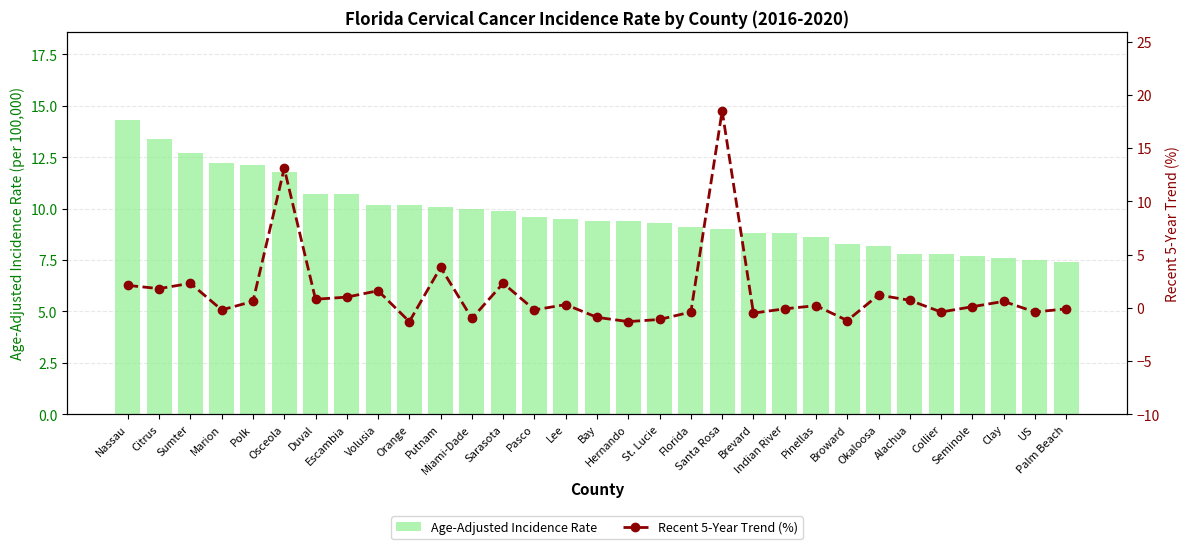

At how many categories does at least one series exceed 4?

31